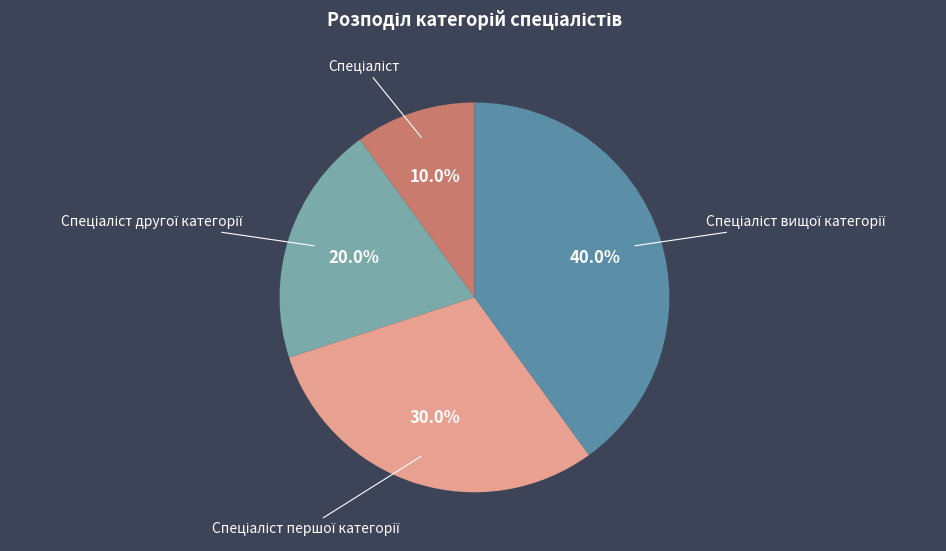

Does any single category account for the majority?

No